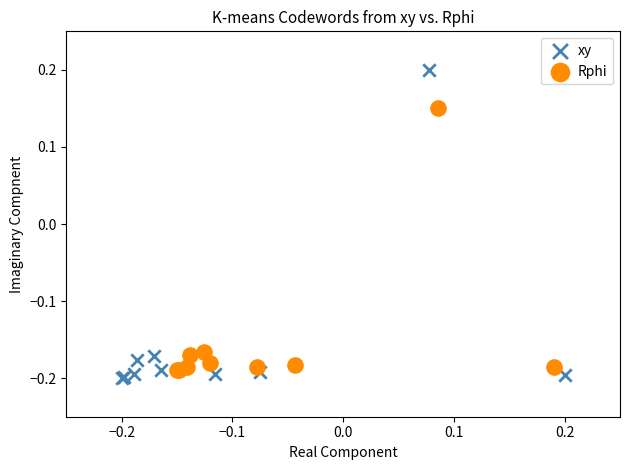

Which series contains the highest Y value?

xy